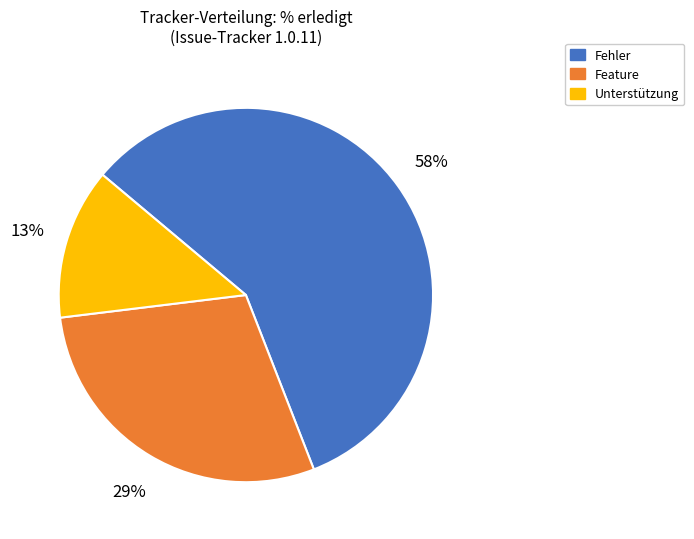

Is there a majority slice in this chart?

Yes